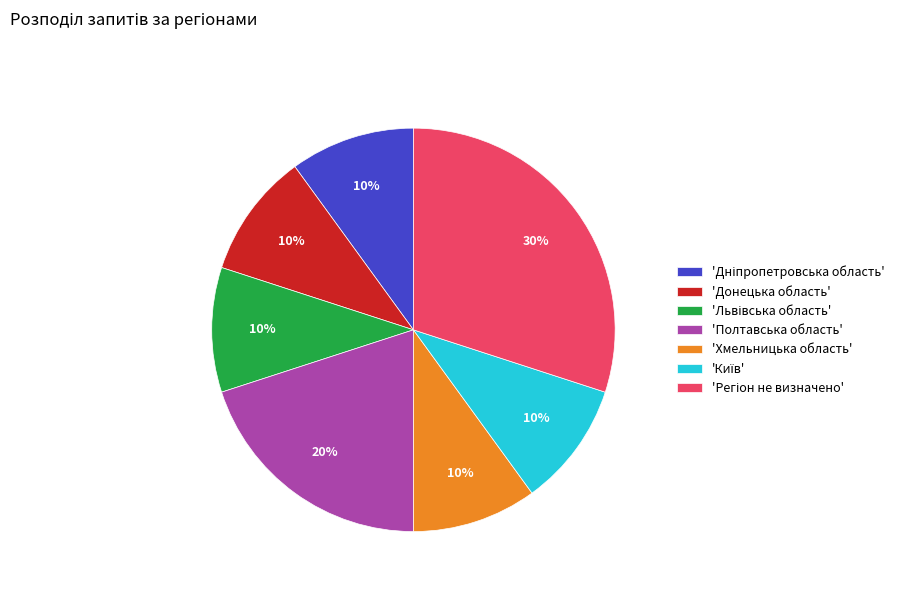

What is the ratio of the value at 'Хмельницька область' to the value at 'Донецька область'?

1.0